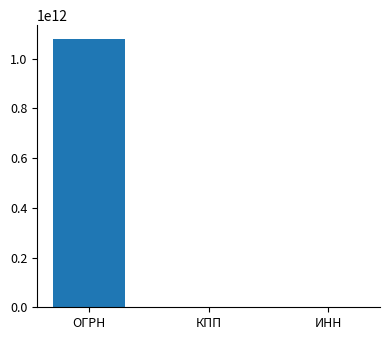

How many categories are shown in the chart?

3